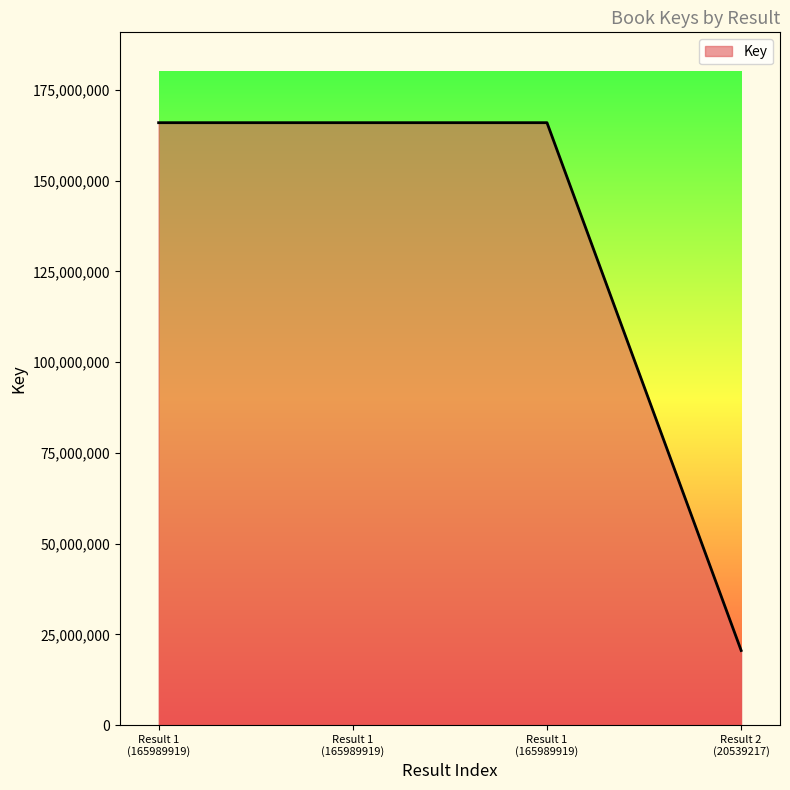

How many series are shown in this chart?

1